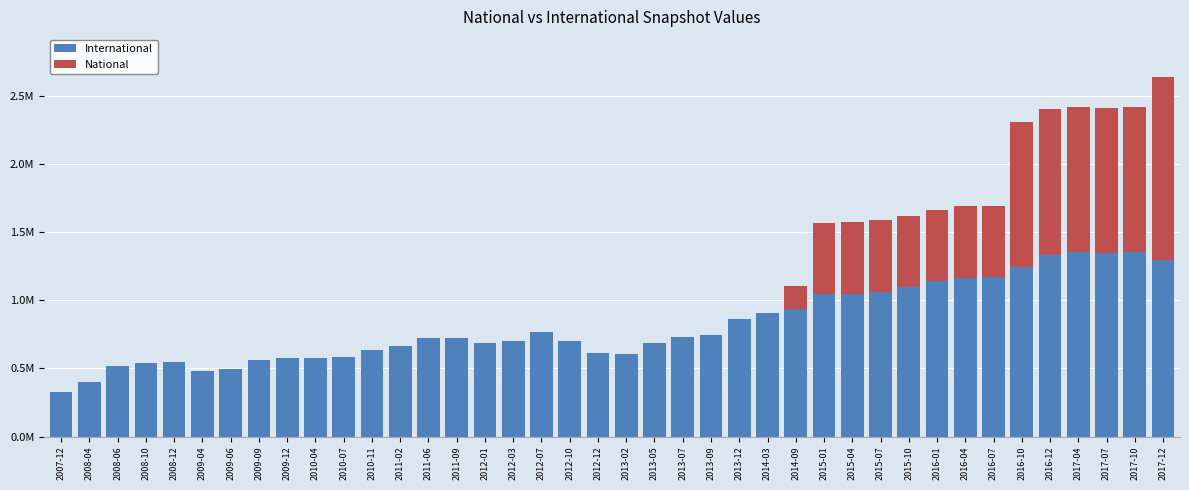

What are all the series names shown in the legend?

International, National